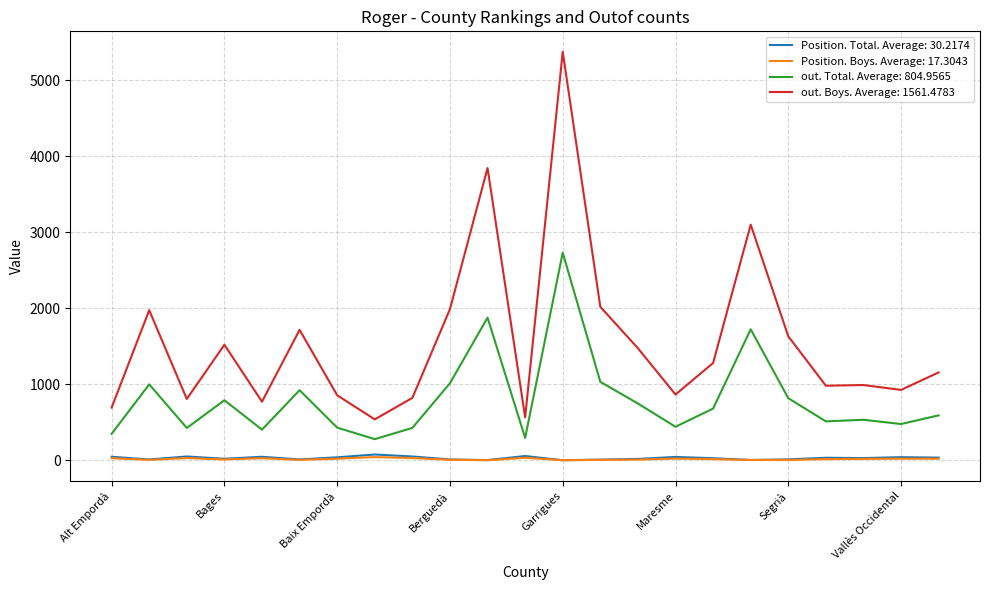

Does the chart display data point markers on the line(s)?

No